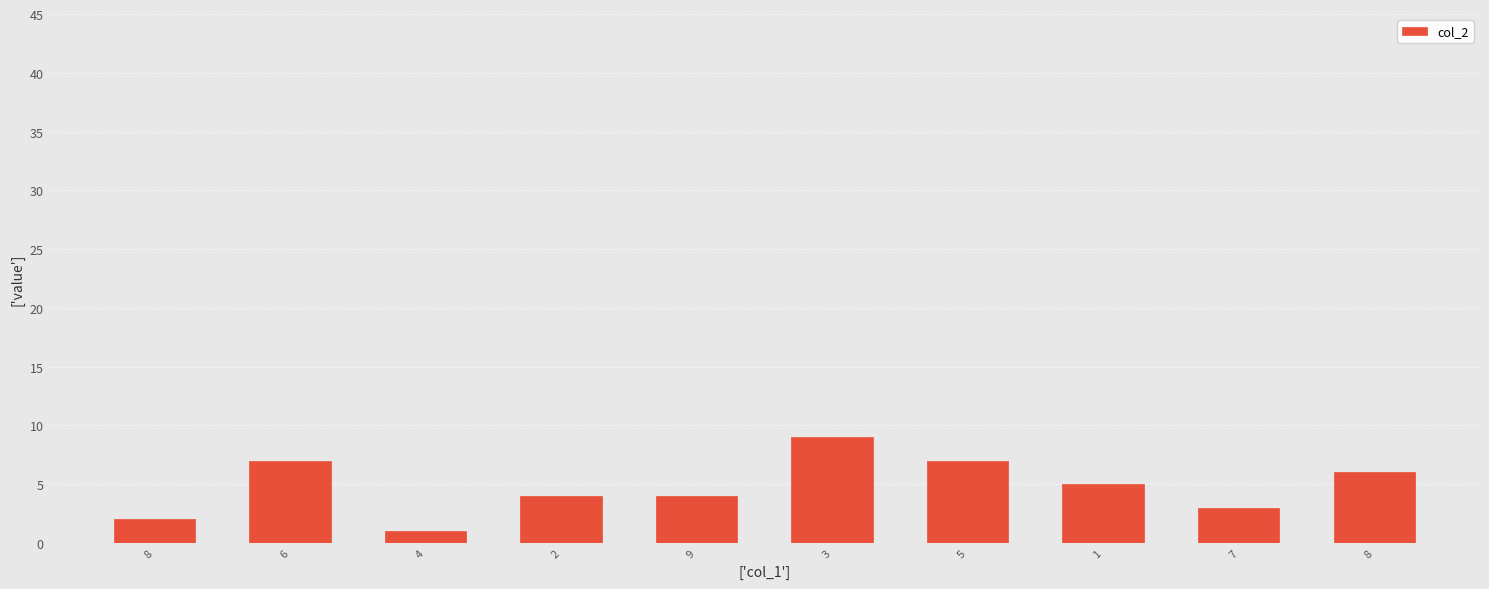

Which label corresponds to the largest value in the chart?

3